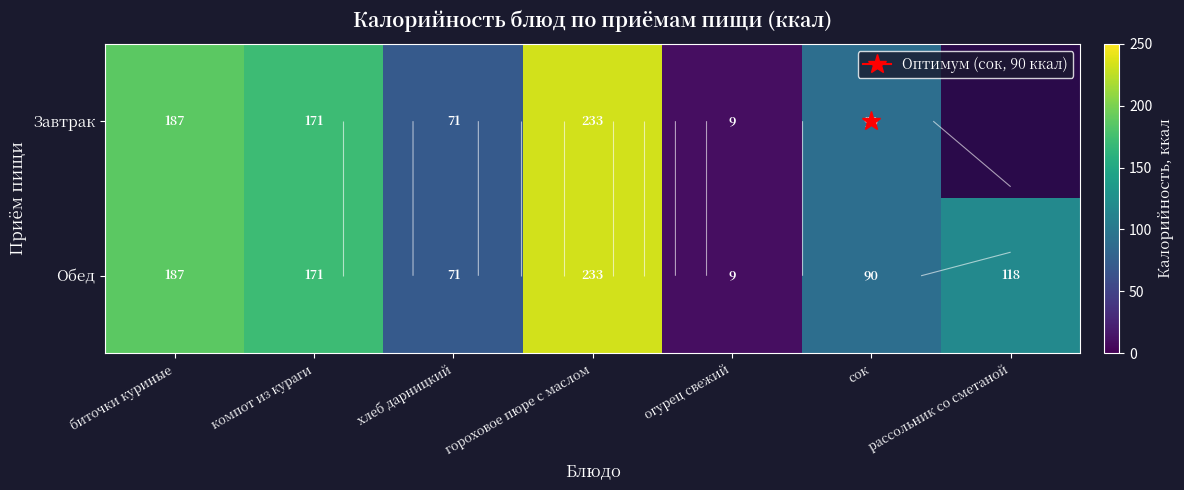

The value of Завтрак at огурец свежий is 4.6. True or false?

False